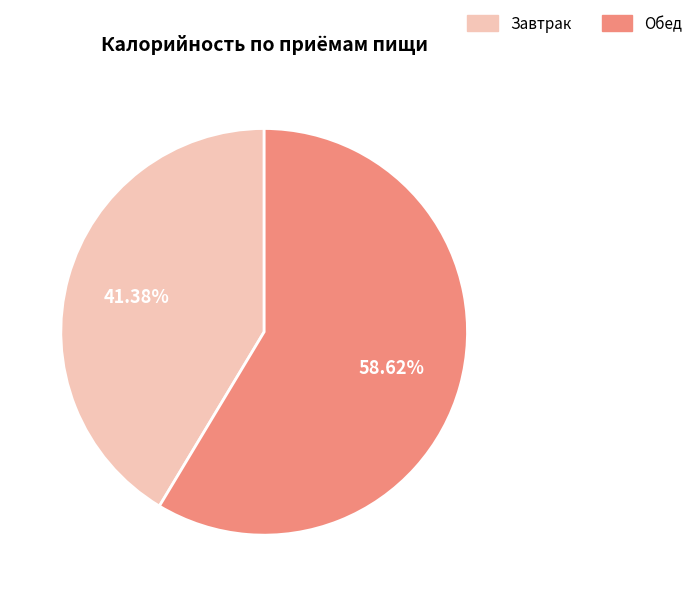

Combined, do Завтрак and Обед account for over 50%?

Yes